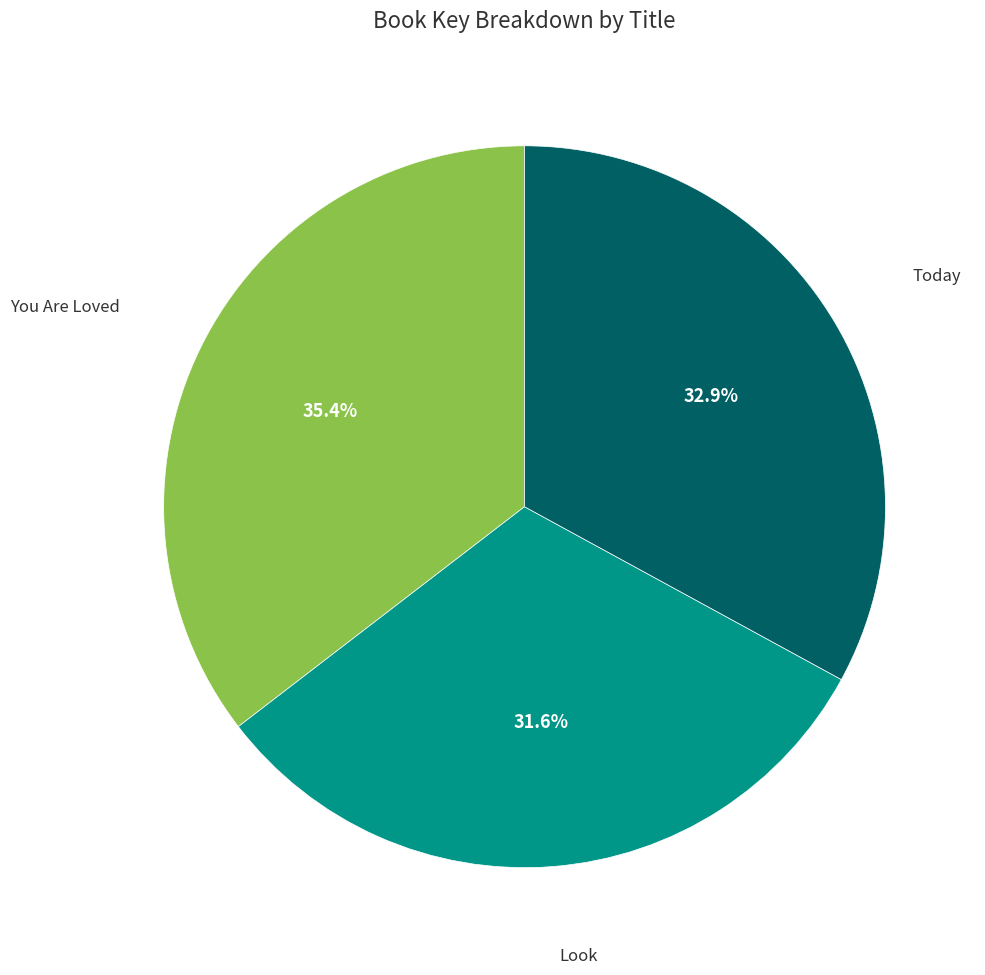

Is there a majority slice in this chart?

No